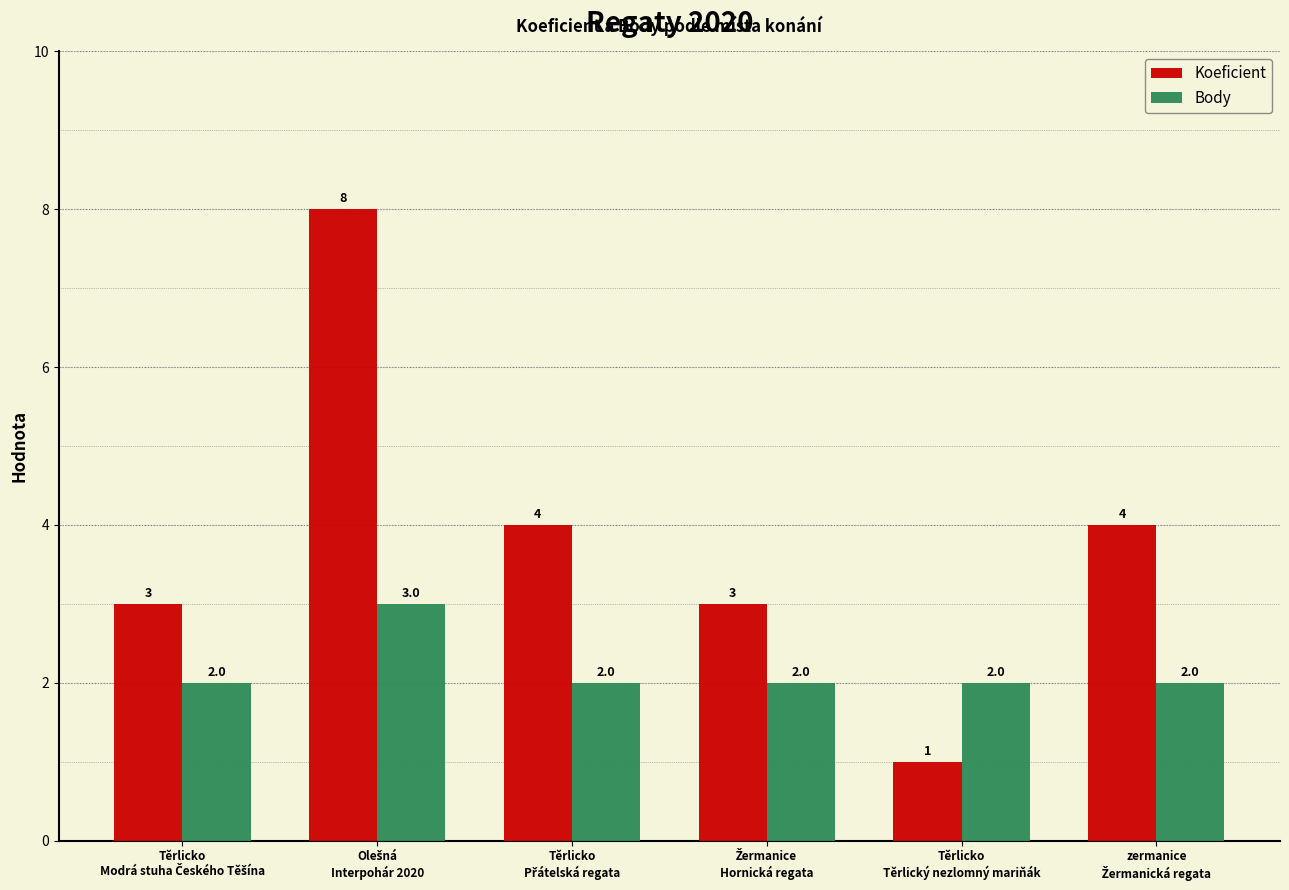

What is the value of the Koeficient bar at the 1st from the left?

3